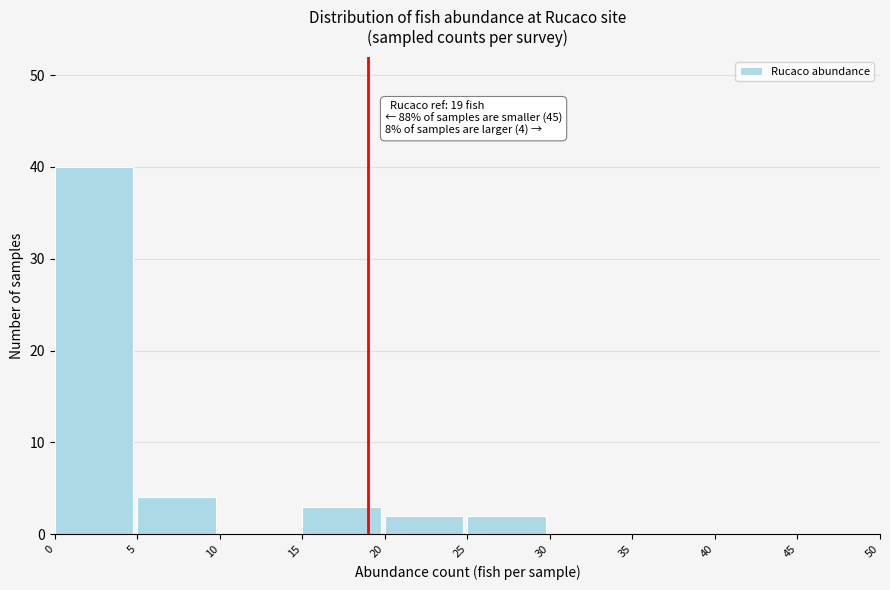

Which range on the x-axis has the tallest bar?

0 to 5